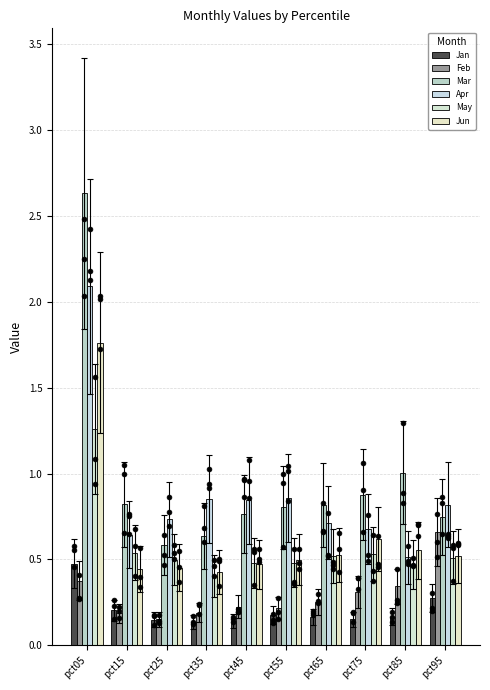

Which series has the largest total across all categories?

Mar